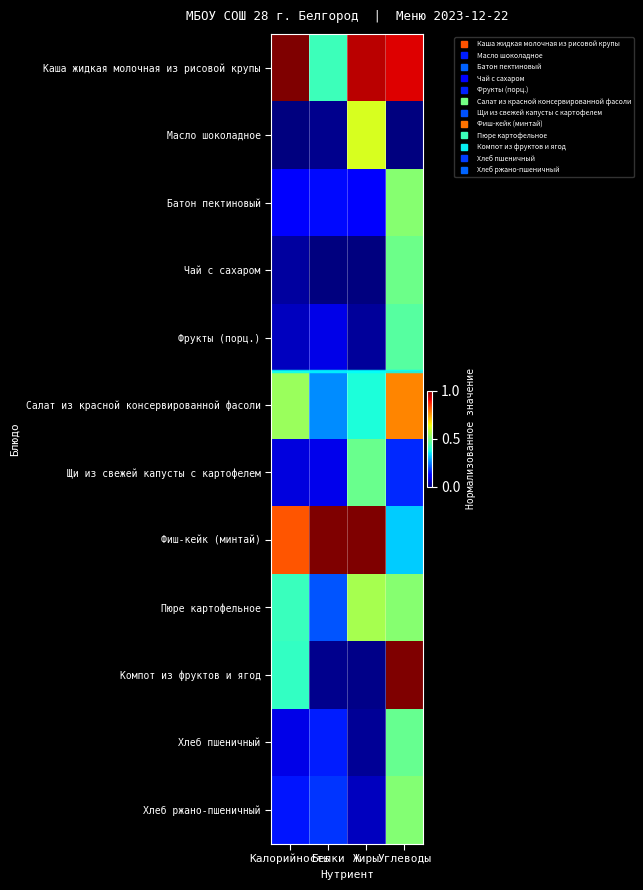

How many distinct data groups are displayed?

12